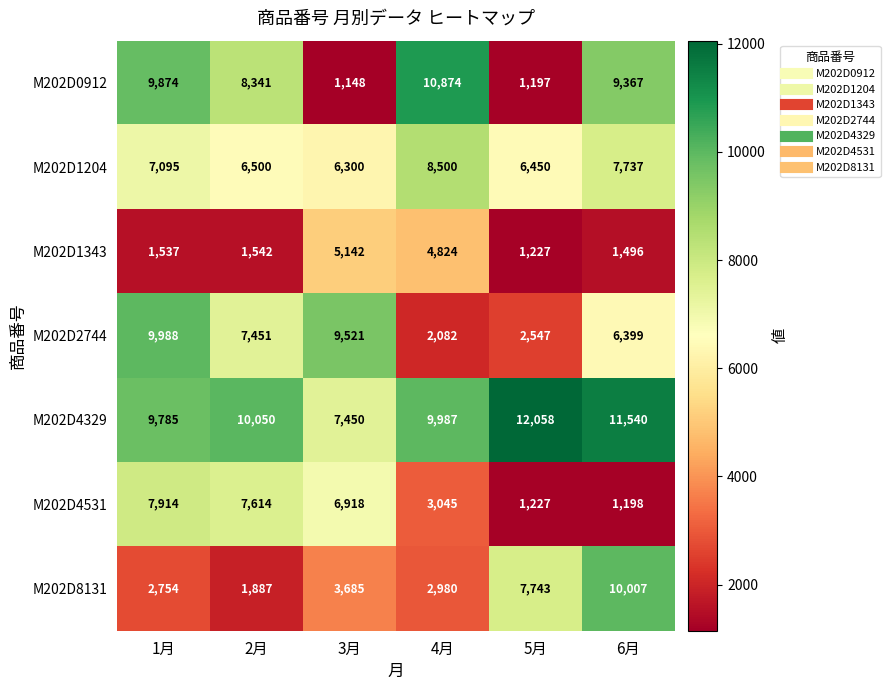

What is the minimum value shown in the chart?

1148